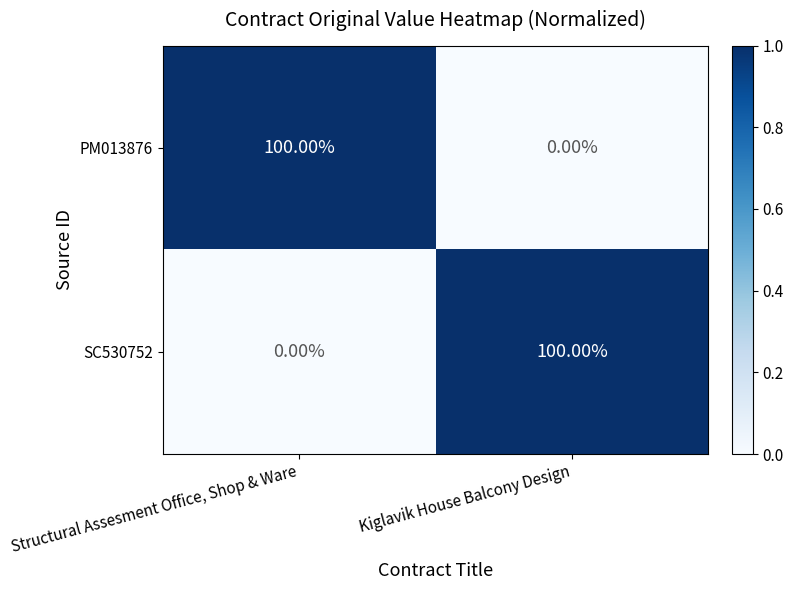

At which label is SC530752 closest to 50?

Structural Assesment Office, Shop & Ware